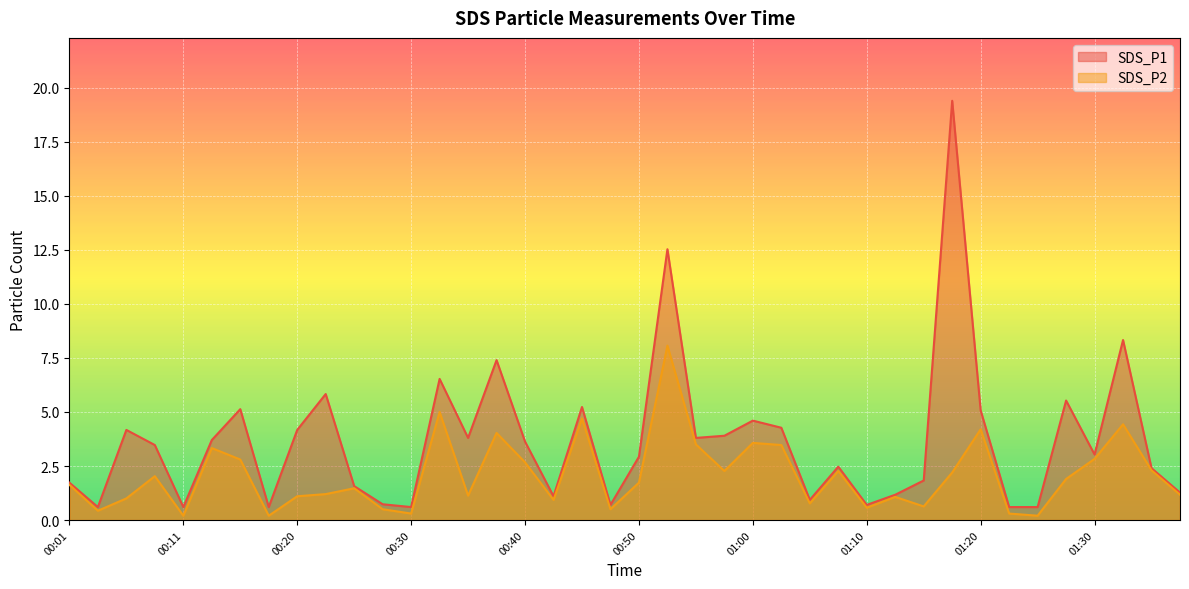

Between 00:11 and 00:55, which series saw the biggest shift?

SDS_P2